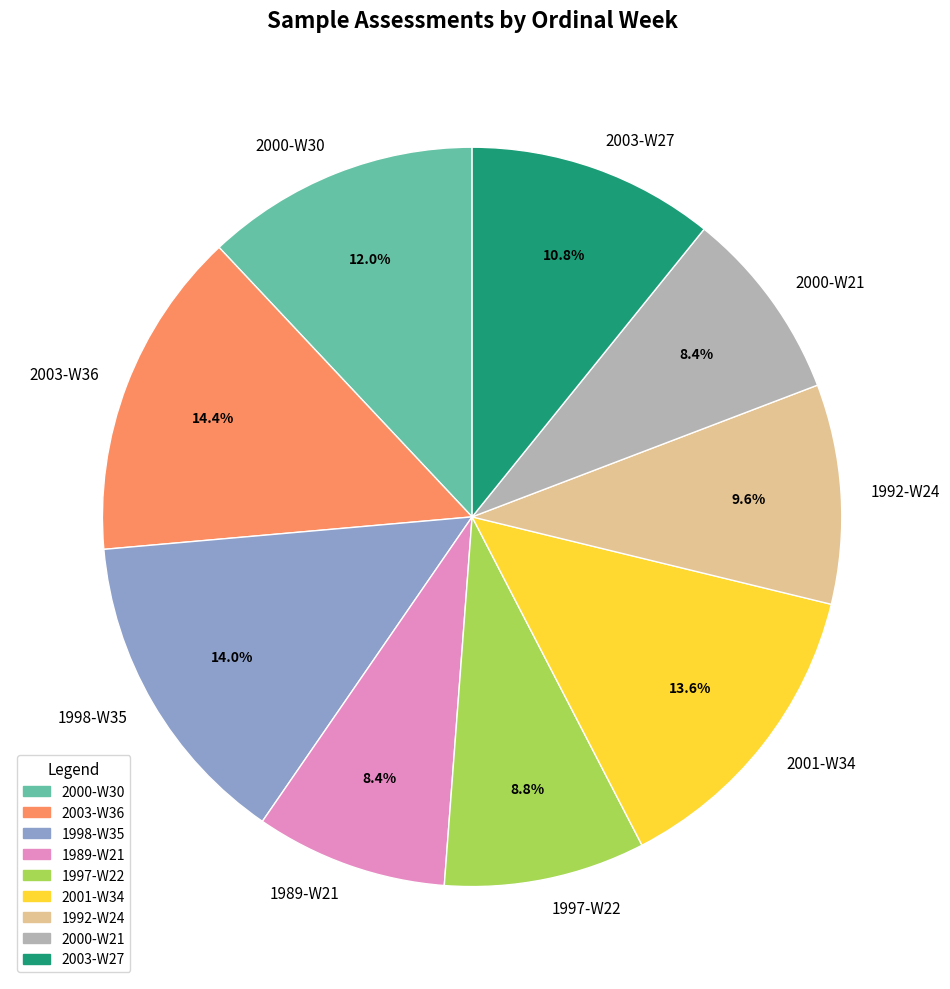

Approximately how many times larger is the value at 2000-W21 compared to 2003-W27?

0.8